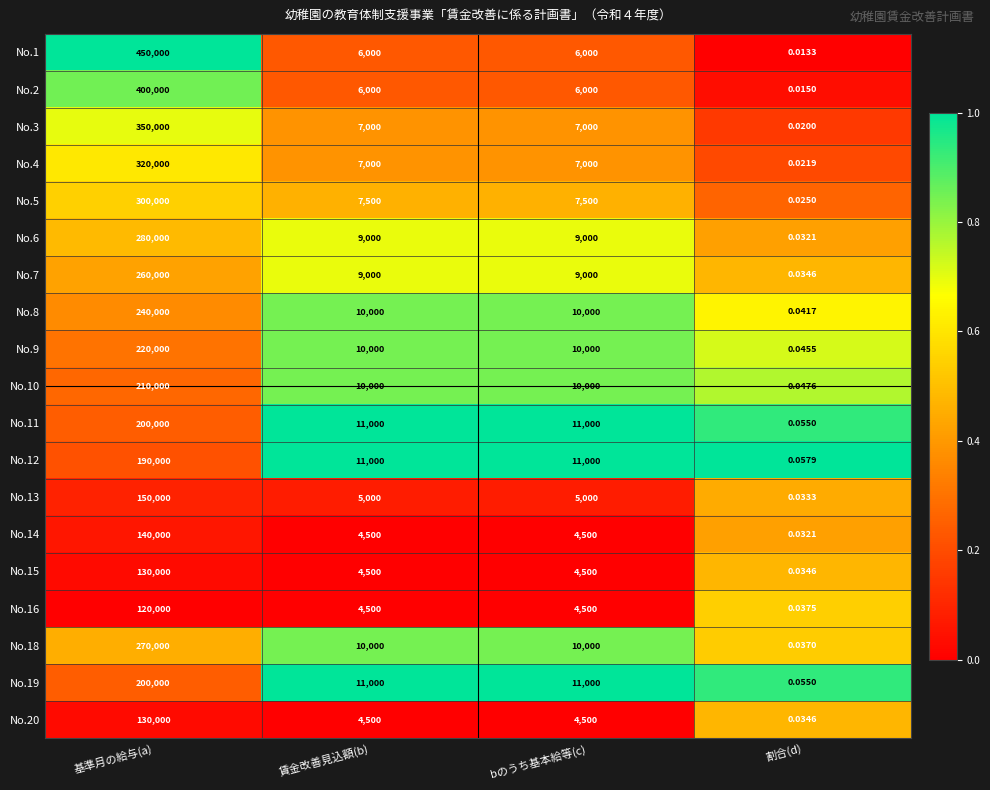

At which label does No.4 reach its peak?

基準月の給与(a)